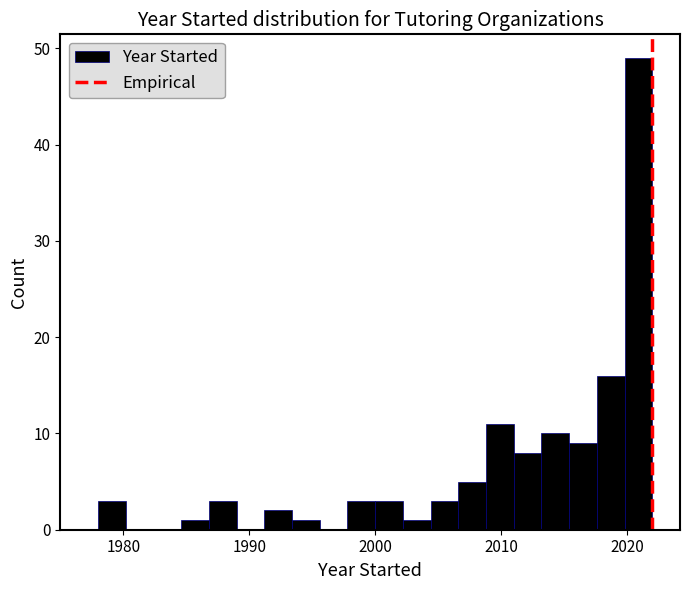

Read against the x-axis, roughly where is the centre of the tallest bar?

2021